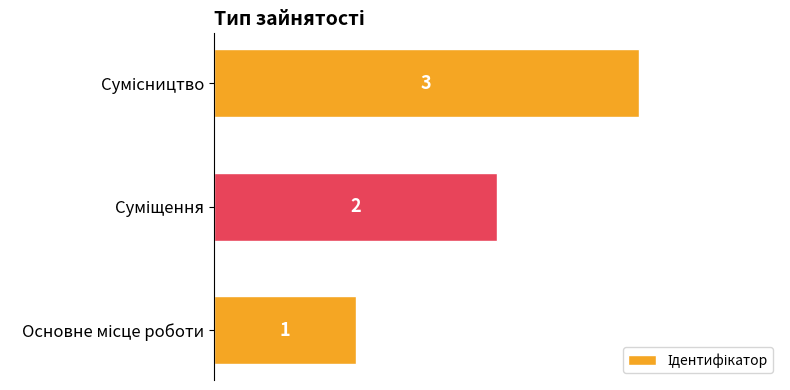

How many values are between 1 and 3?

3